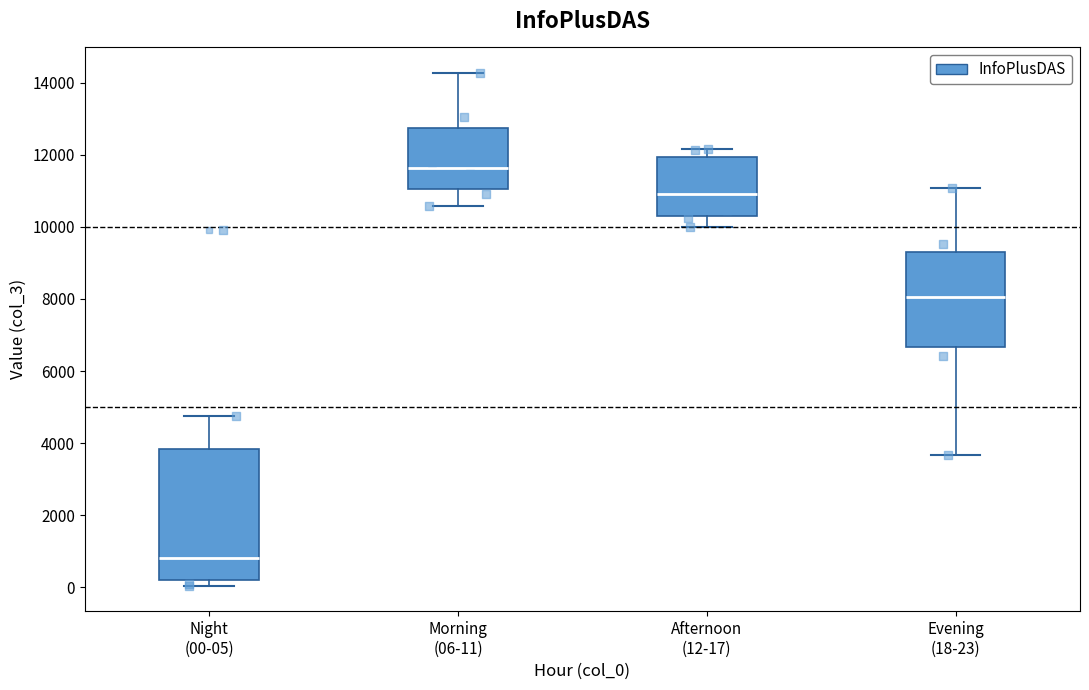

Reading left to right, transcribe this box plot: for each box, give where its median line is, the range the box spans, and where its two whiskers end, as read against the y-axis. The values are not printed on the chart, so give them approximately, as read against the axis.

Night (00-05): median 800, box 200 to 3800, whiskers 0 to 4800
Morning (06-11): median 11600, box 11000 to 12800, whiskers 10600 to 14200
Afternoon (12-17): median 11000, box 10200 to 12000, whiskers 10000 to 12200
Evening (18-23): median 8000, box 6600 to 9200, whiskers 3600 to 11000